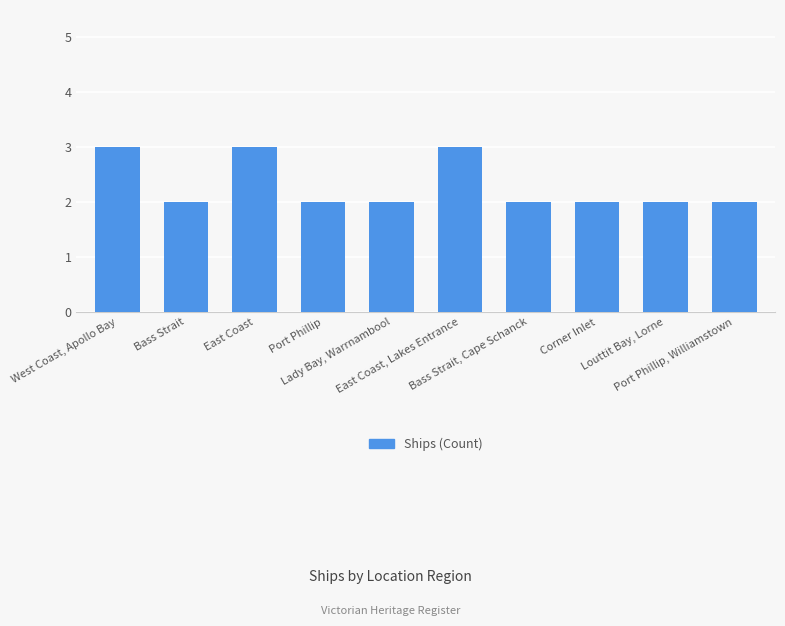

How many values are between 2 and 3?

10